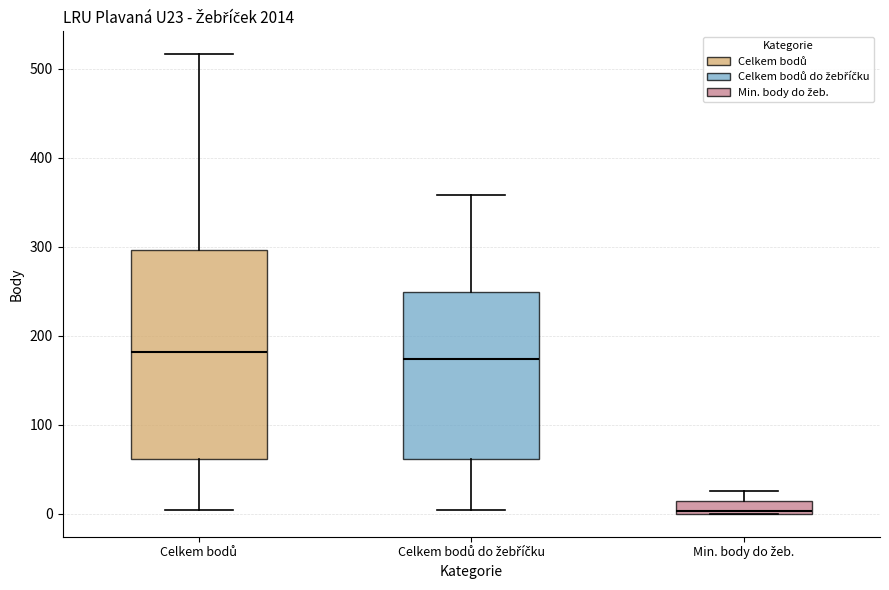

Which box's median line is the lowest?

Min. body do žeb.